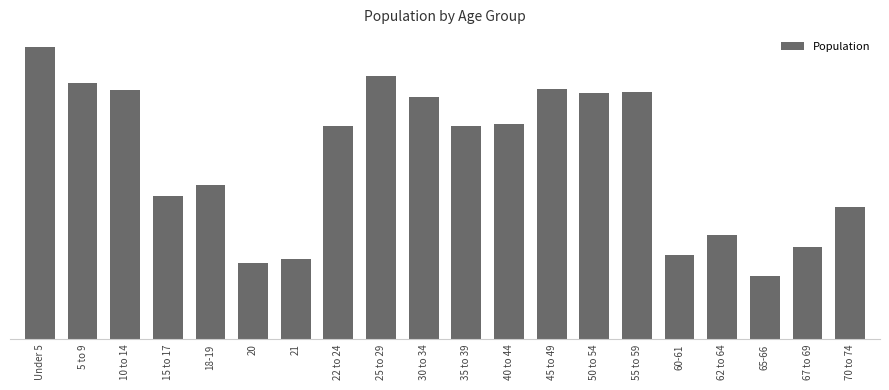

Are the bars horizontal?

No